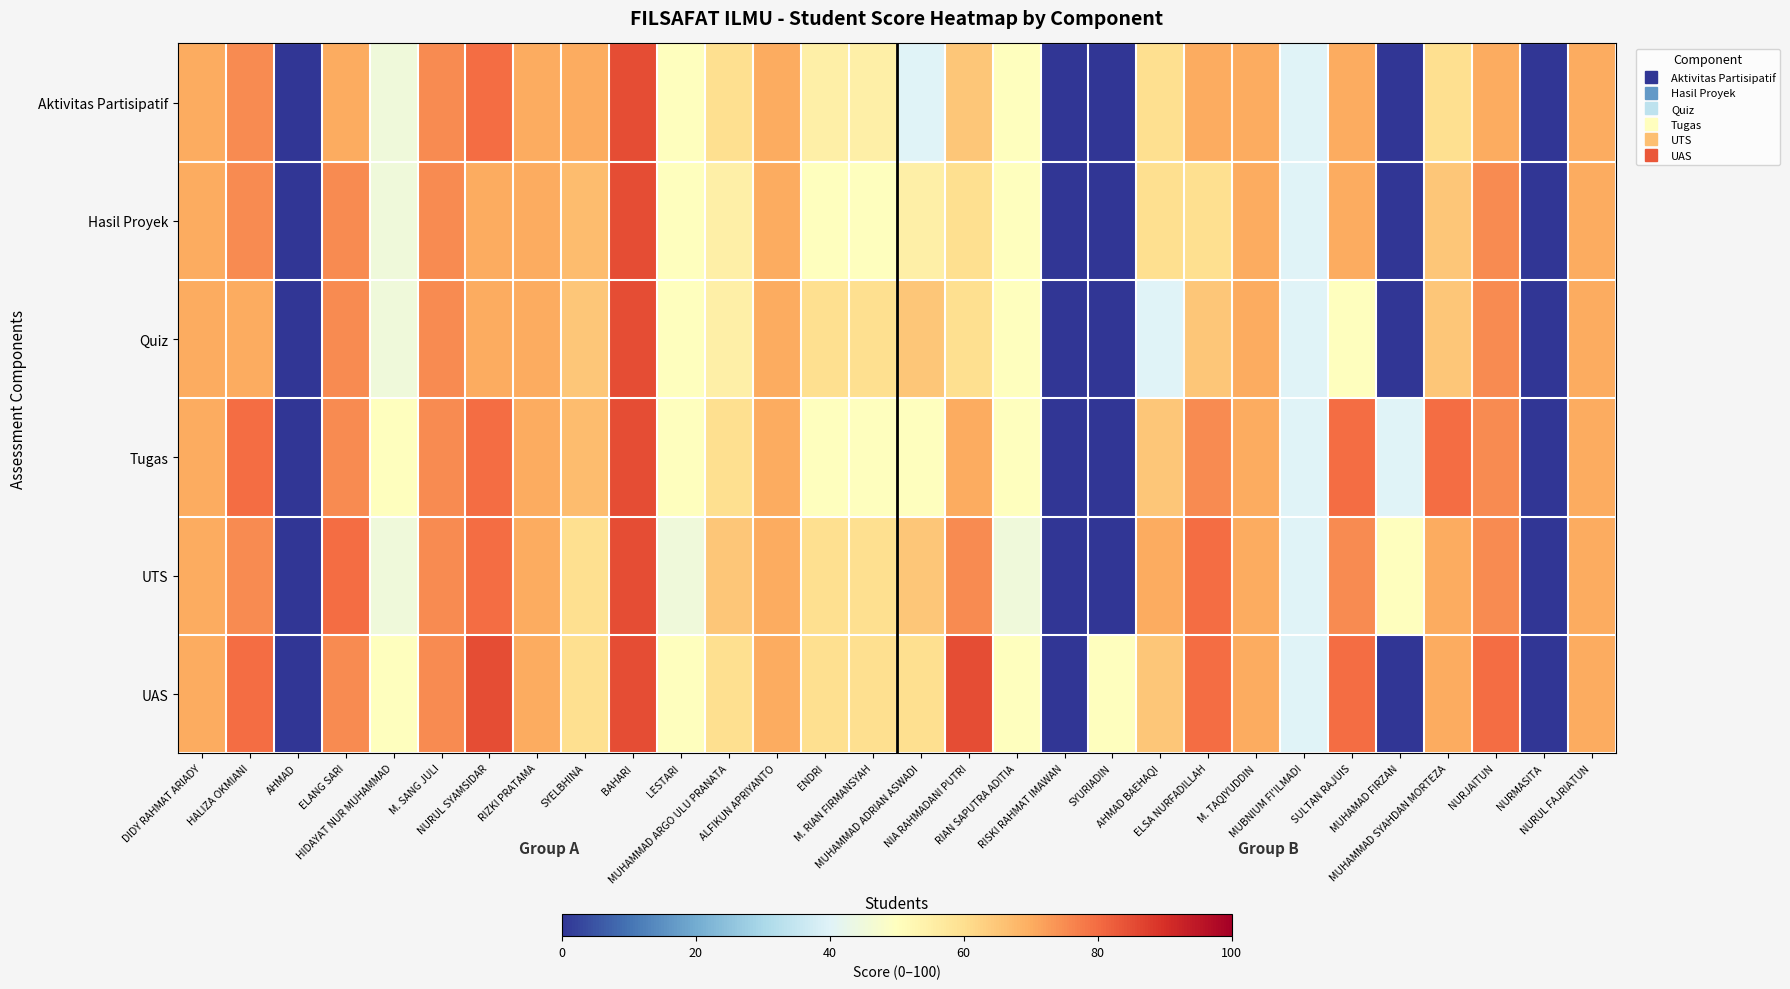

Count the number of categories in the chart.

30